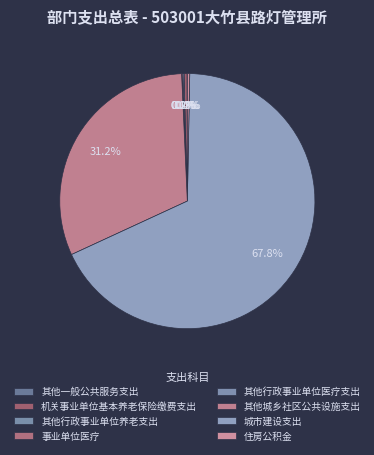

Is there any slice that represents more than half of the pie?

Yes